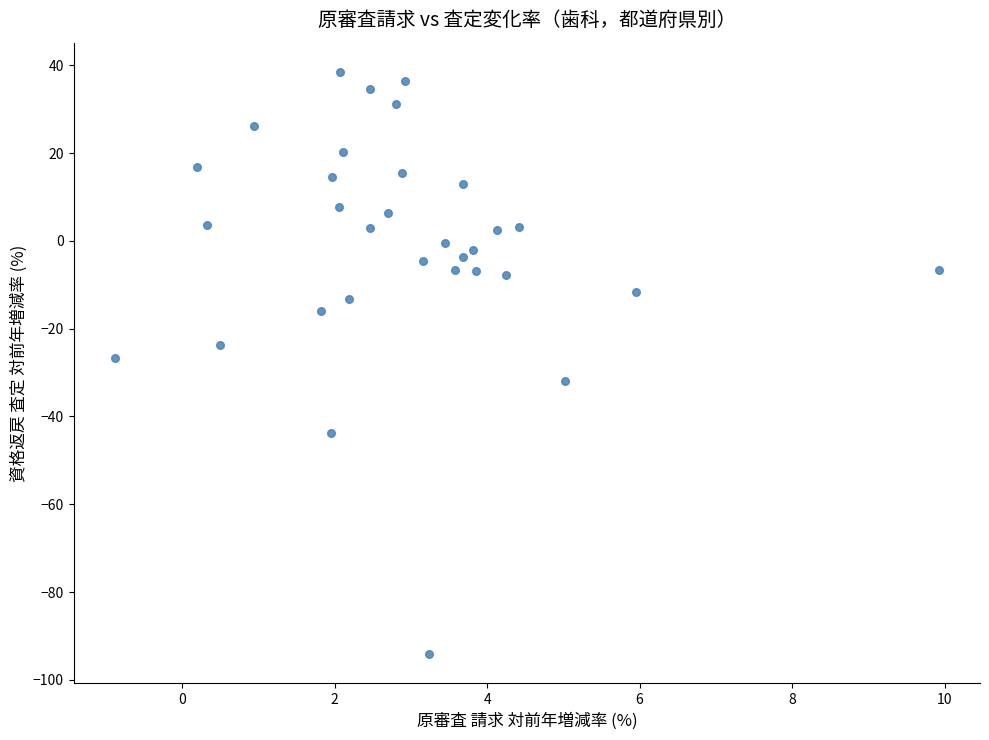

What is the range of X values (max minus min)?

10.8